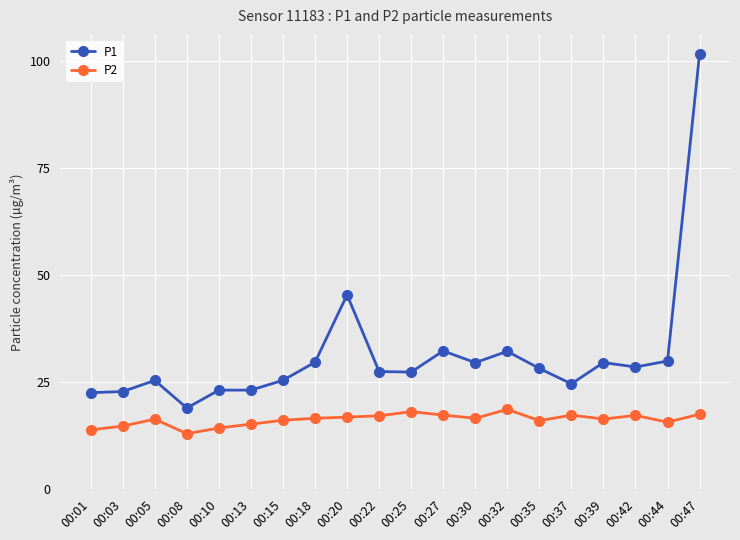

True or false: P2 has a value of 15.6 at 00:44.

True